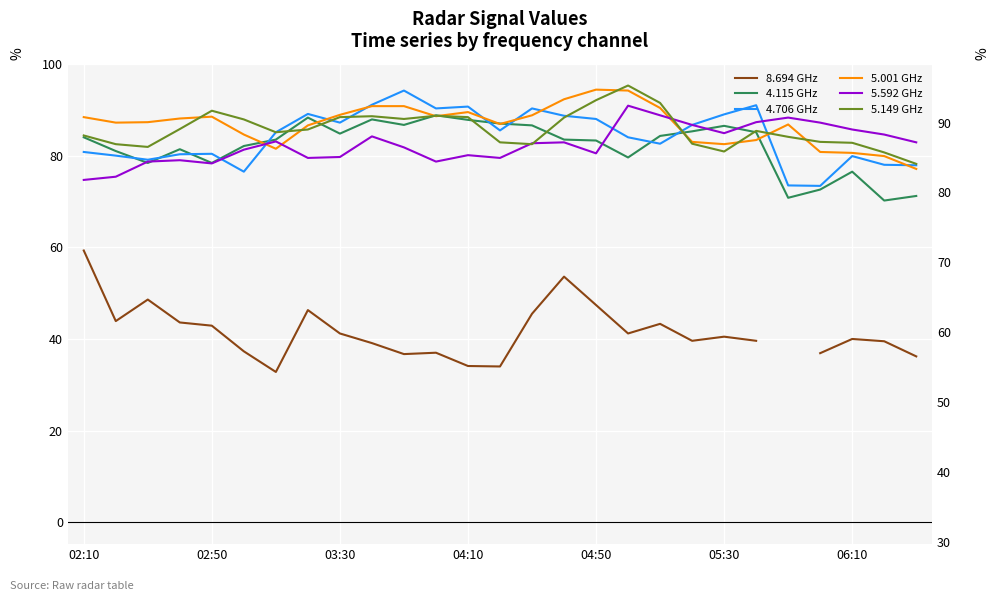

The 4.115 GHz series shows 58.3 at 19. True or false?

False